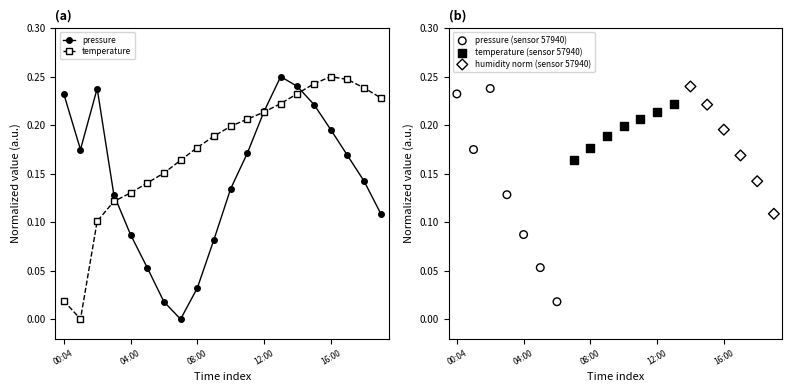

What is the total value across all series at 06:00?

0.2